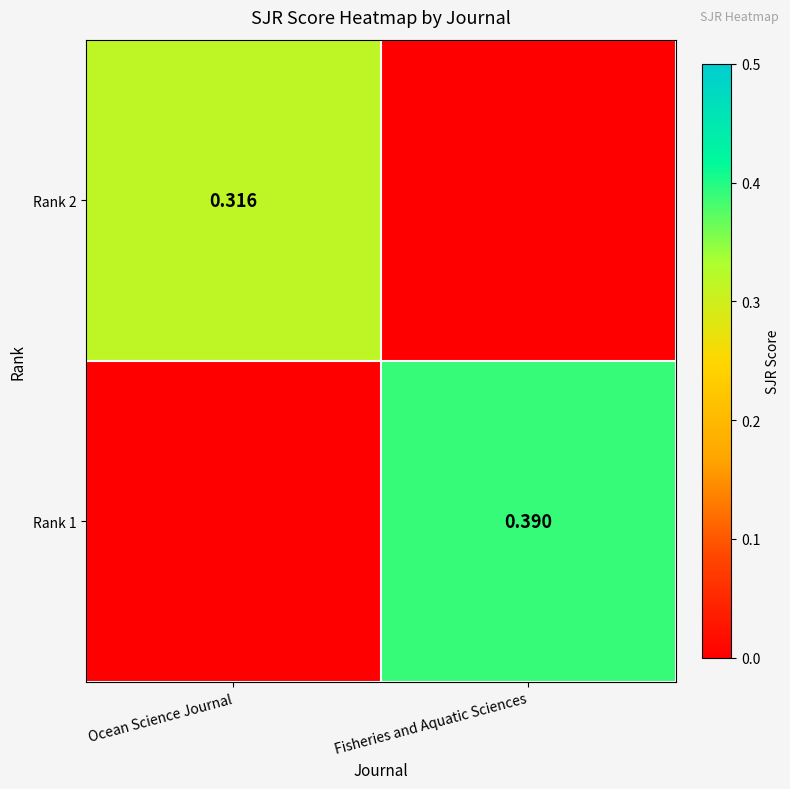

What is the difference between the maximum and minimum values in the Rank 1 series?

0.4